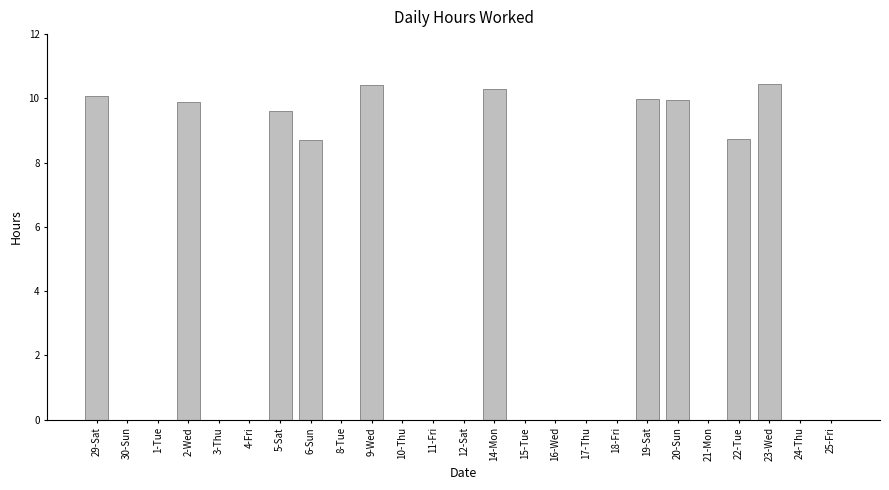

Is it true that the value at 18-Fri is 6.1?

False